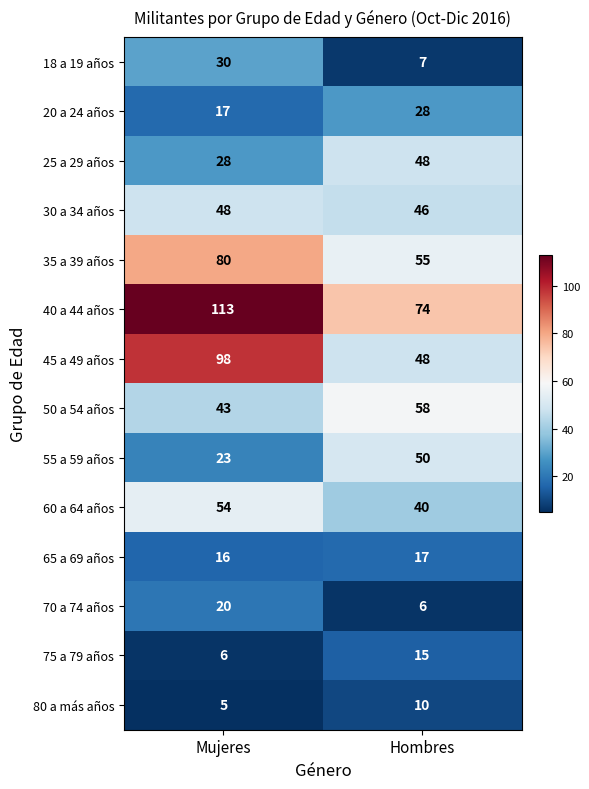

Rank the series at Mujeres from highest to lowest value.

40 a 44 años, 45 a 49 años, 35 a 39 años, 60 a 64 años, 30 a 34 años, 50 a 54 años, 18 a 19 años, 25 a 29 años, 55 a 59 años, 70 a 74 años, 20 a 24 años, 65 a 69 años, 75 a 79 años, 80 a más años